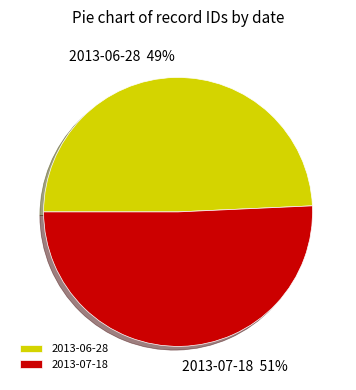

The 2013-06-28 slice represents 39% of the pie. True or false?

False